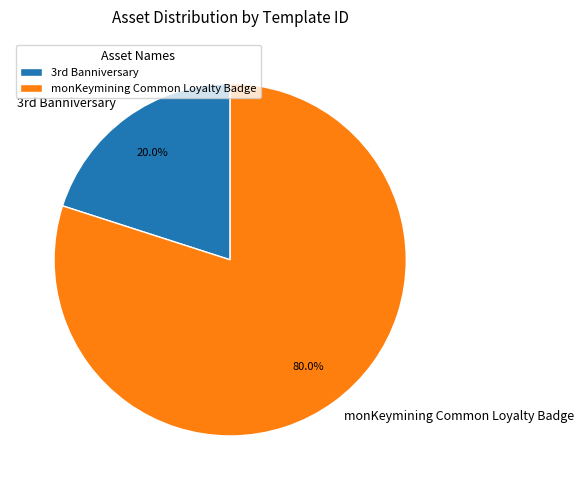

Which category has the biggest portion of the pie?

monKeymining Common Loyalty Badge